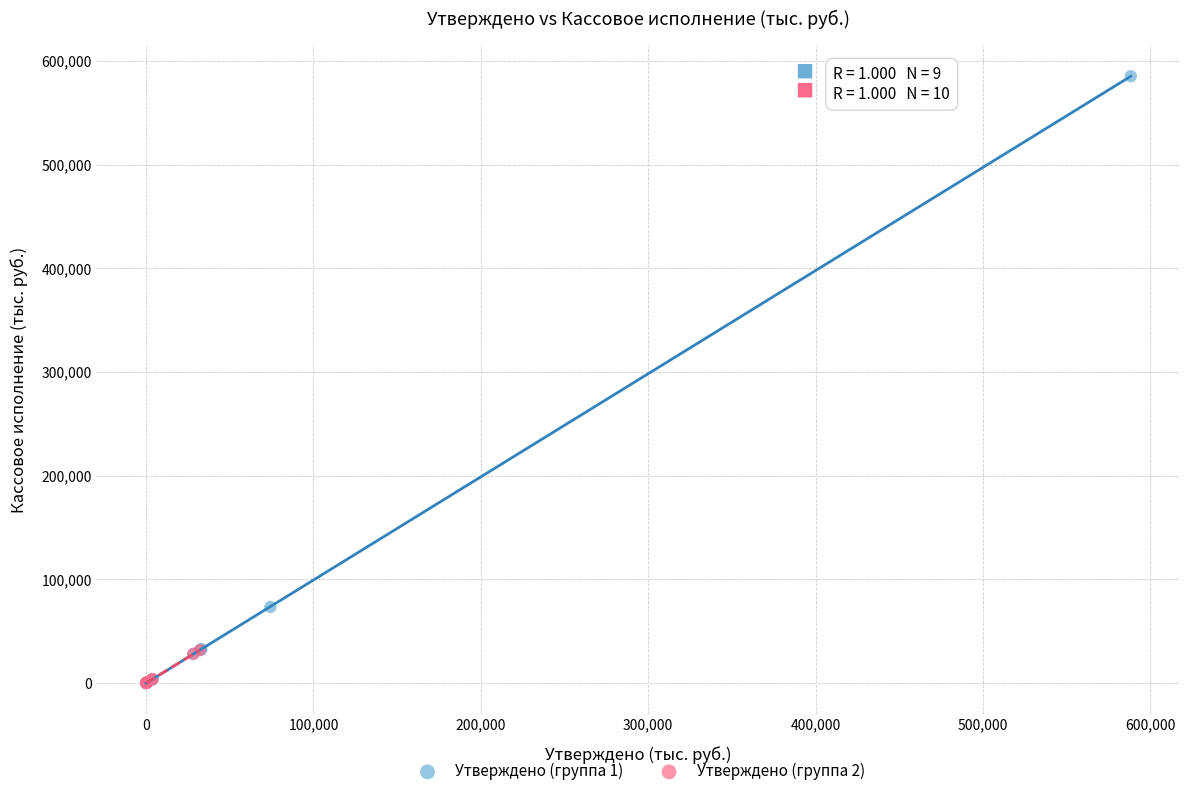

Which series has the largest Y range (max minus min)?

Утверждено (группа 1)